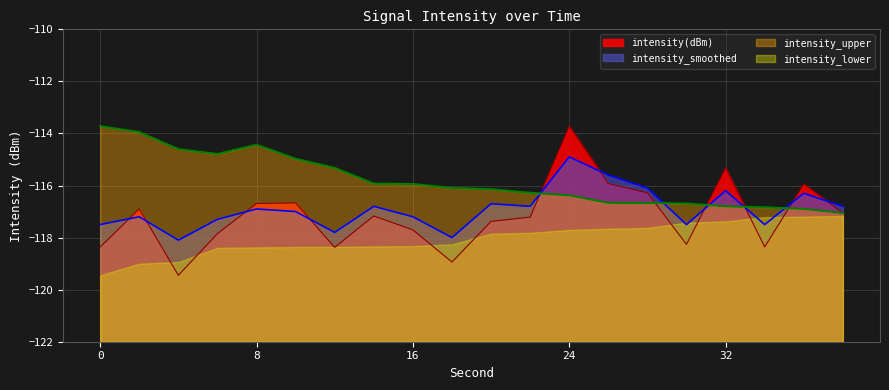

At which category is the sum across all series the highest?

24